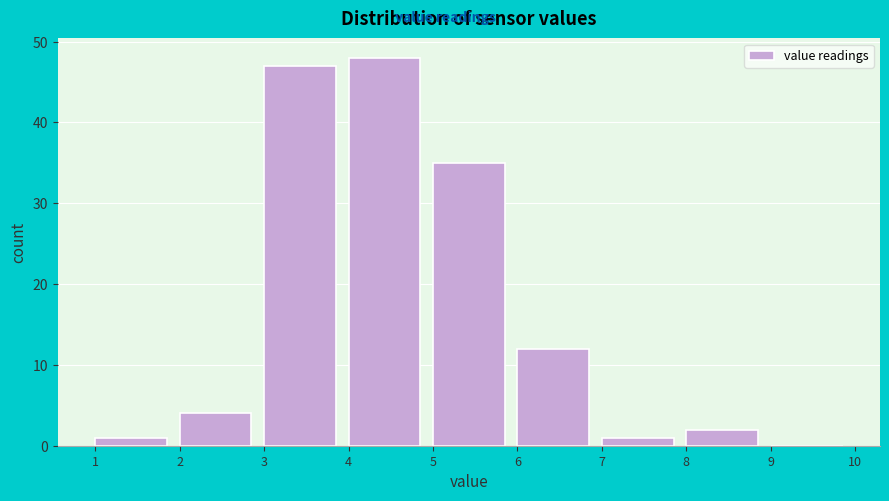

Reading left to right, transcribe this chart: for each bar, give the range it covers on the x-axis and its height. The values are not printed on the chart, so give them approximately, as read against the axis.

1 to 2: 1
2 to 3: 4
3 to 4: 47
4 to 5: 48
5 to 6: 35
6 to 7: 12
7 to 8: 1
8 to 9: 2
9 to 10: 0